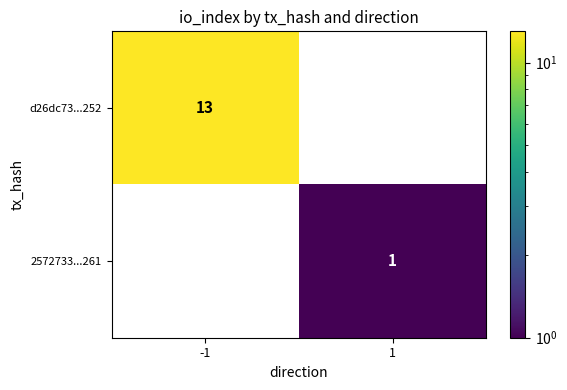

At which category is the sum across all series the highest?

-1